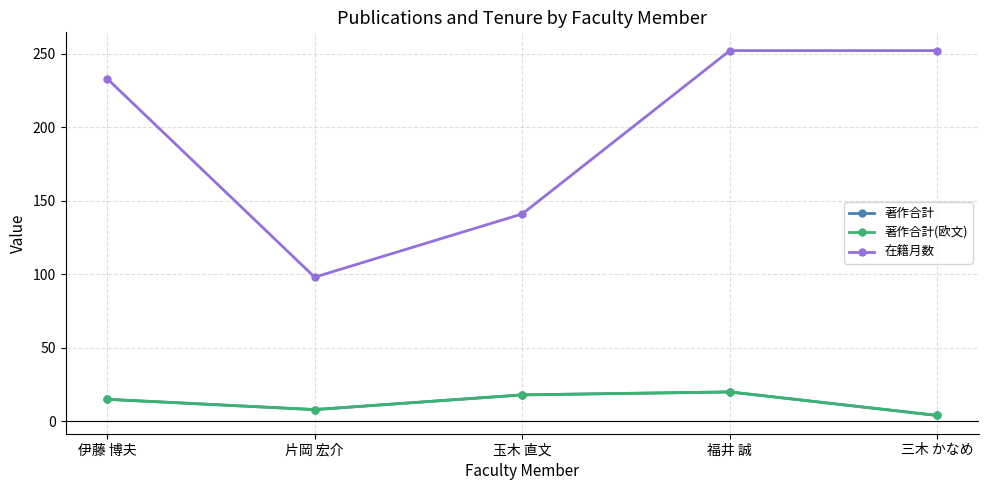

Reading left to right, transcribe all the data shown in this chart.

著作合計: 15	8	18	20	4
著作合計(欧文): 15	8	18	20	4
在籍月数: 233	98	141	252	252